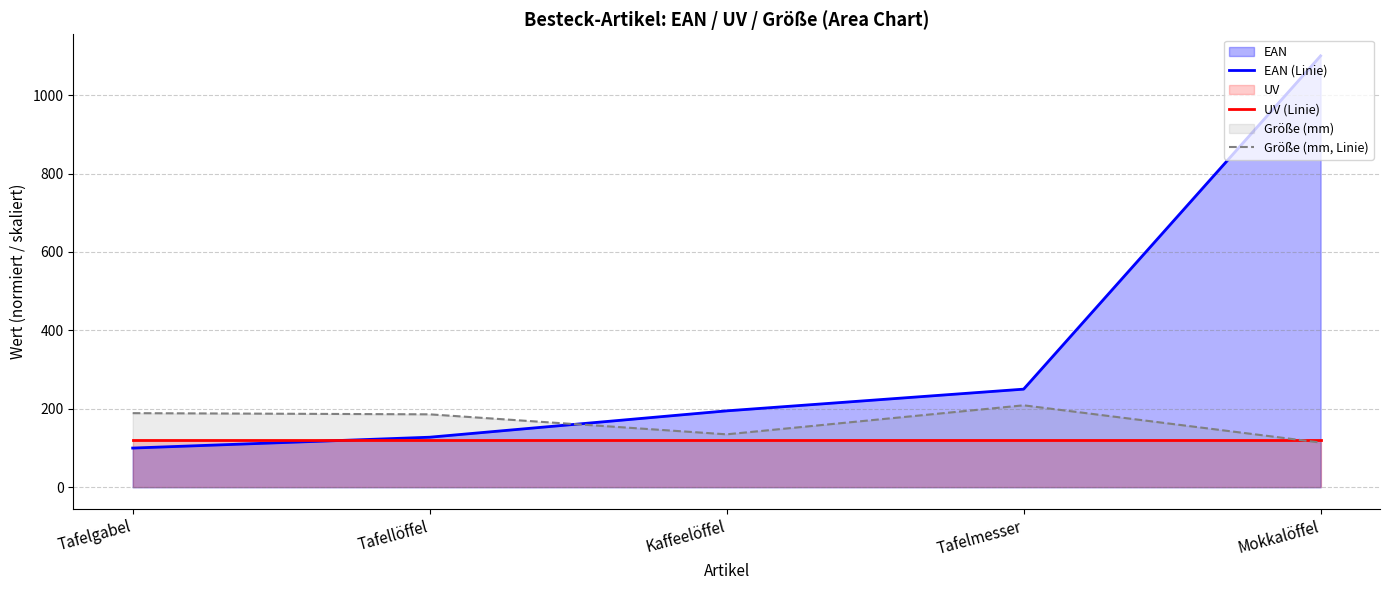

Is the value of EAN (Linie) at Tafelgabel greater than the value of Größe (mm, Linie) at Tafellöffel?

No